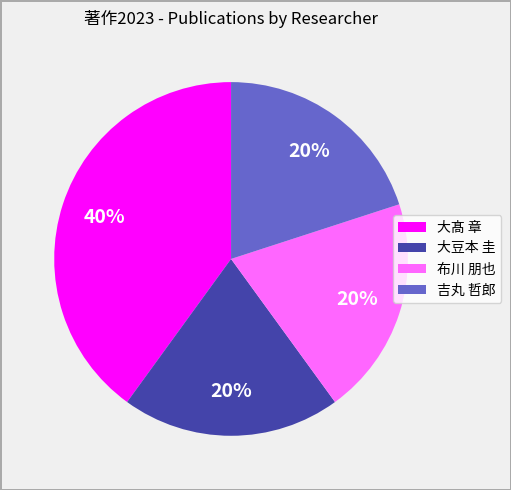

Is 吉丸 哲郎 the majority of the pie?

No